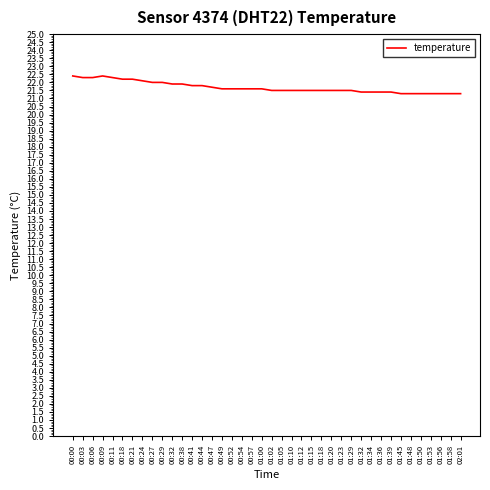

What is the change in value from 00:21 to 00:24?

-0.1